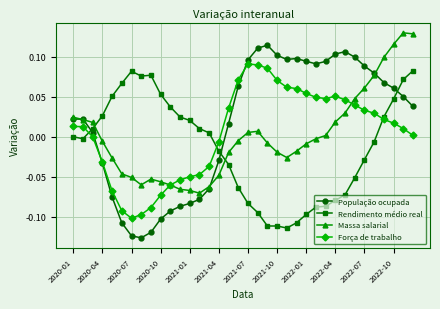

What is the sum of all Rendimento médio real values?

-0.5